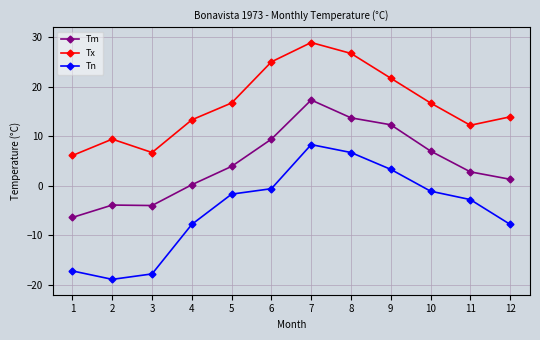

What is the highest value of the Tx series?

28.9